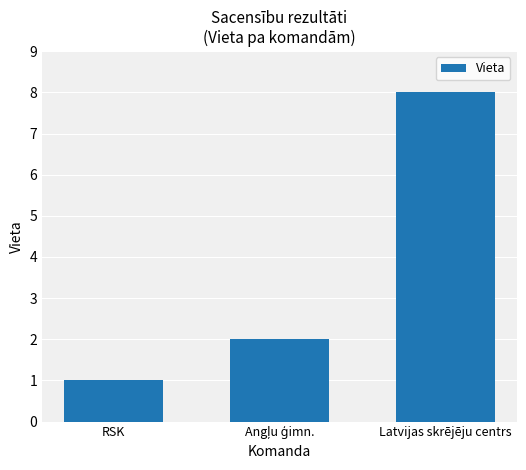

What is the minimum value shown in the chart?

1